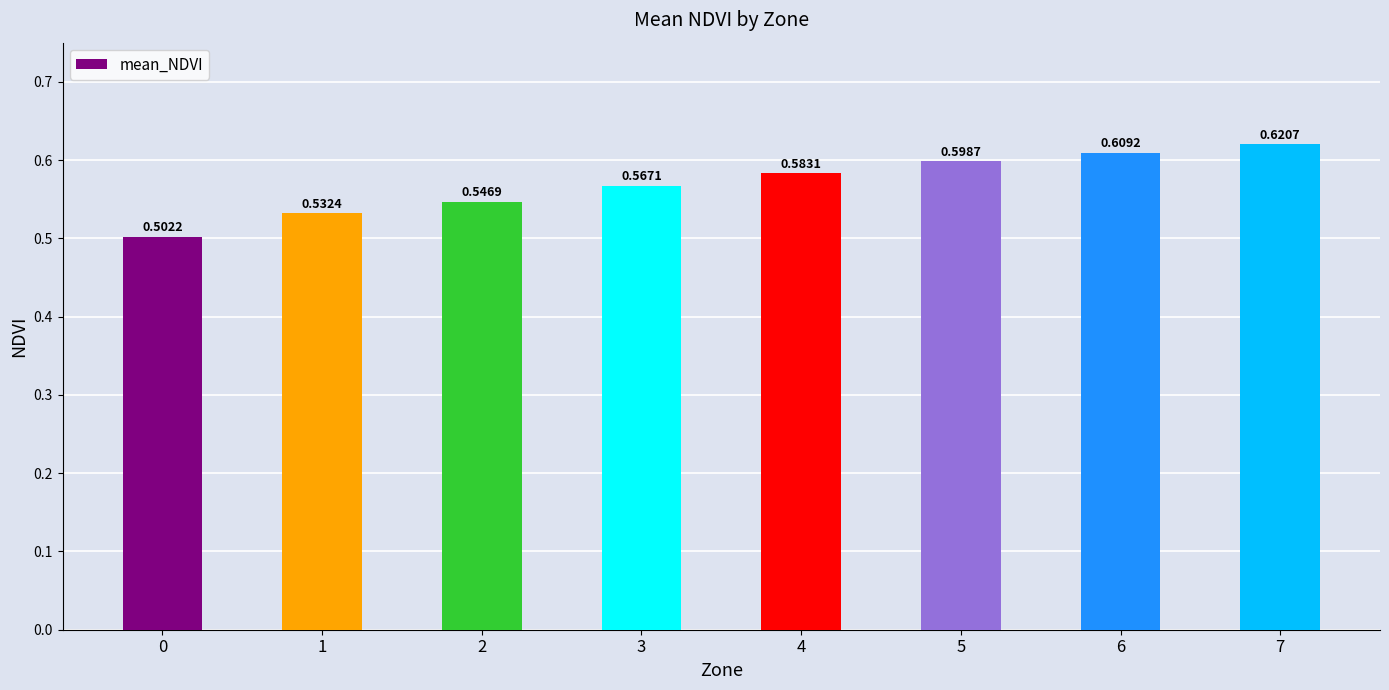

Rank the categories by value from highest to lowest.

7, 6, 5, 4, 3, 2, 1, 0